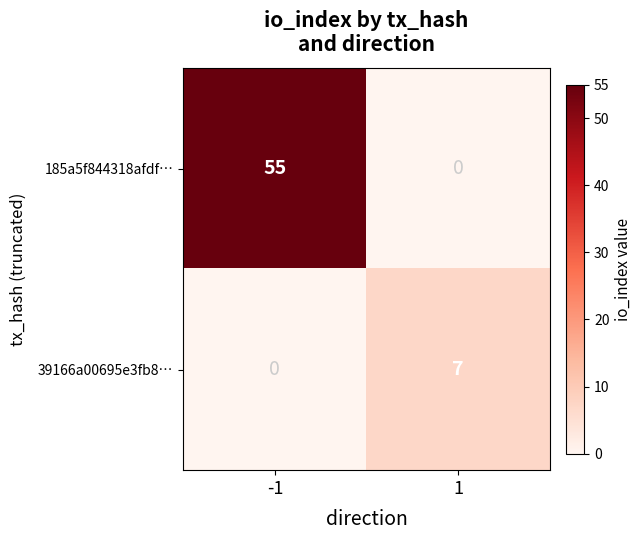

Rank the series by their maximum value, from lowest to highest.

39166a00695e3fb8…, 185a5f844318afdf…